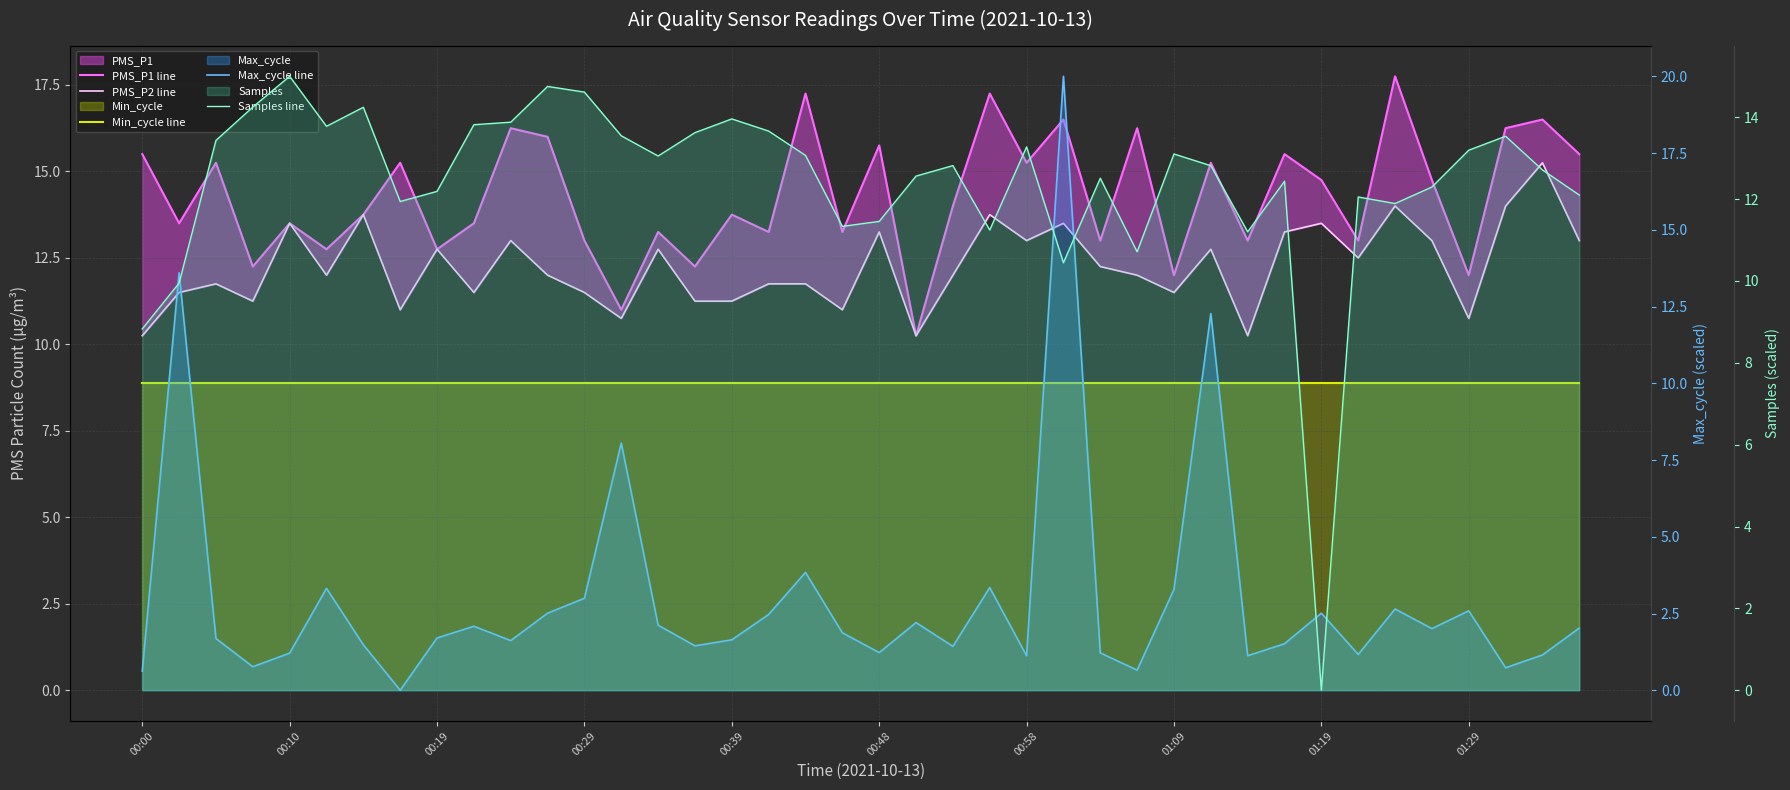

What is the highest value of the PMS_P2 line series?

15.2